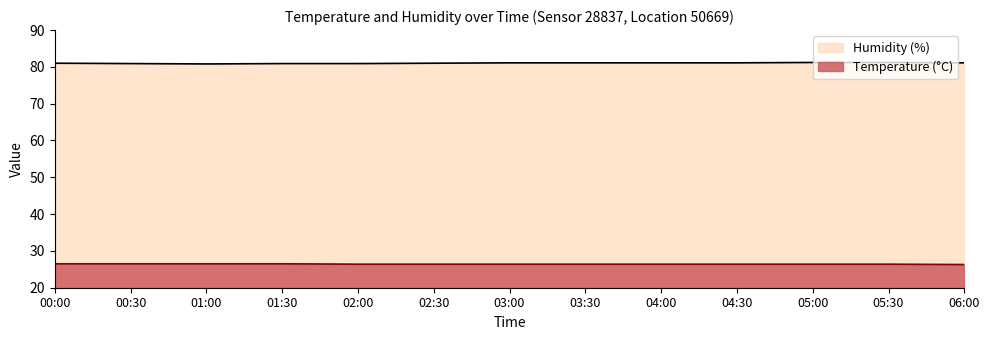

True or false: temperature and humidity cross at least once.

False